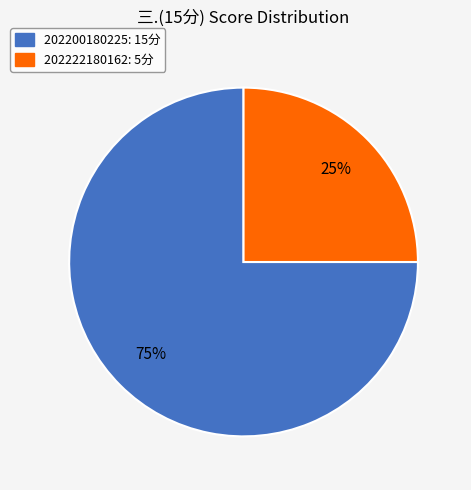

Between 202222180162 and 202200180225, which is larger?

202200180225